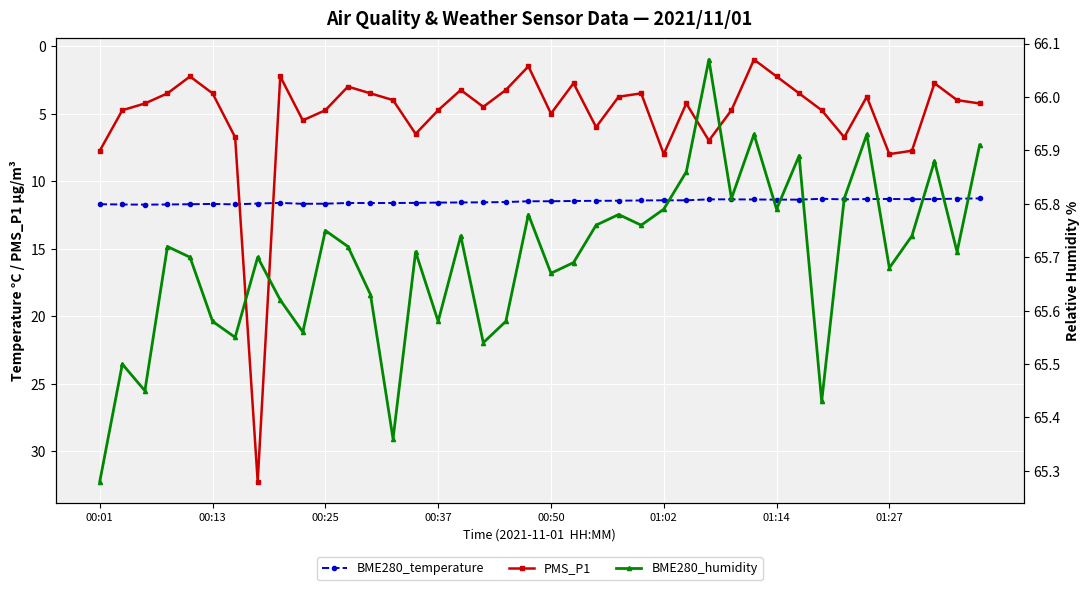

What is the total value across all series at 19?

78.8